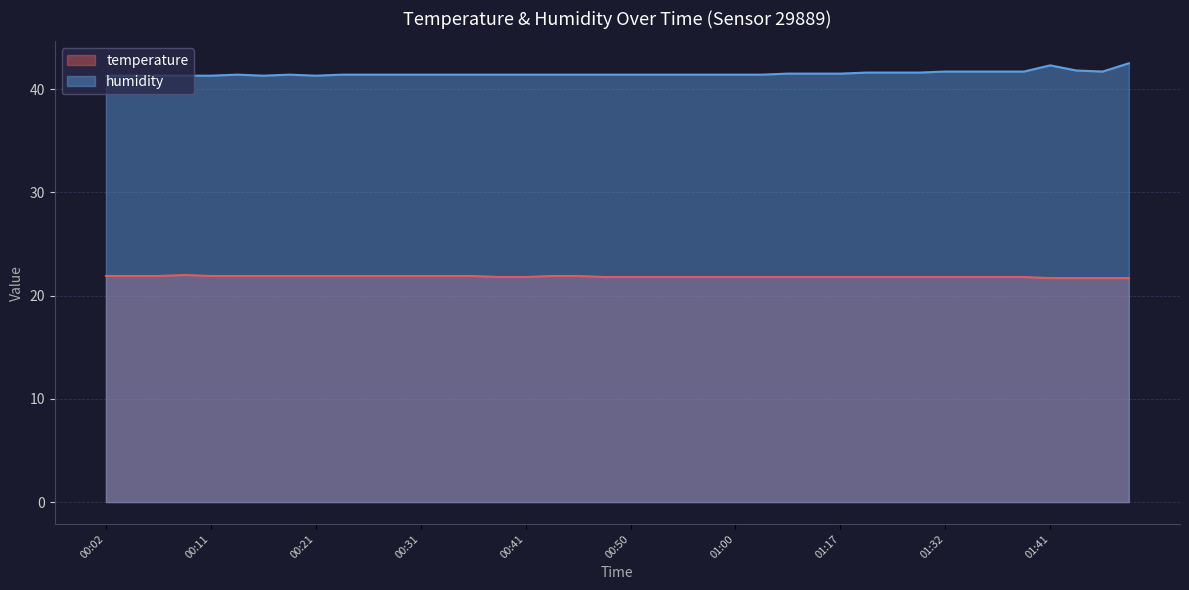

The temperature series shows 14.8 at 01:12. True or false?

False